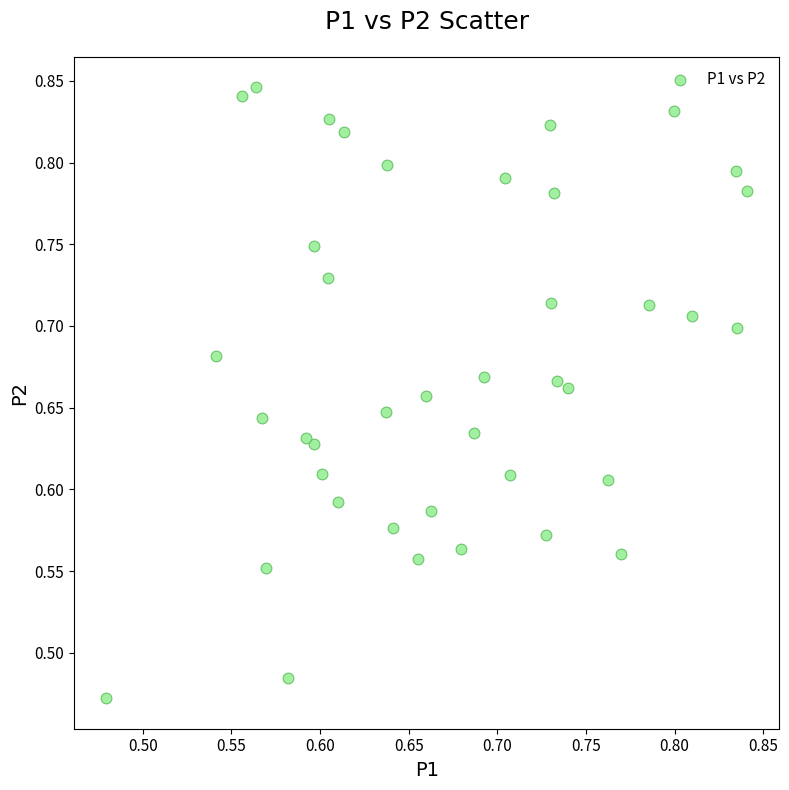

What is the range of Y values (max minus min)?

0.4